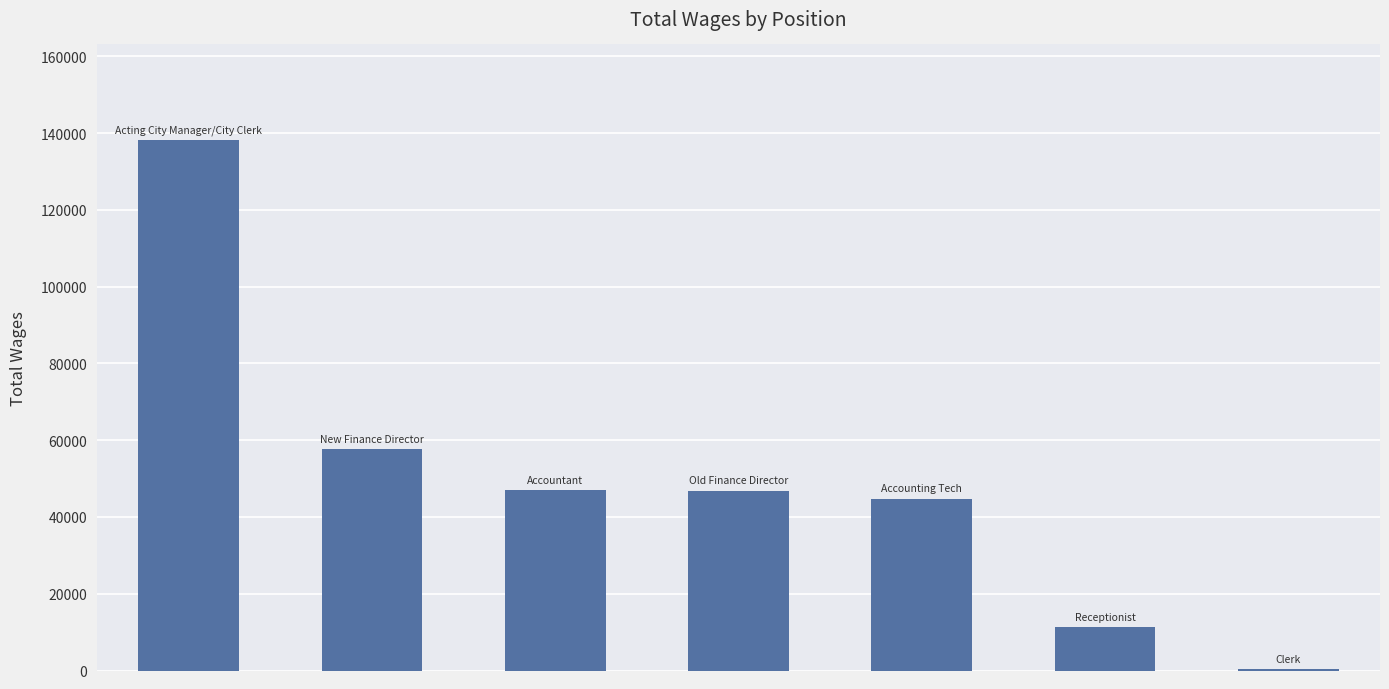

How many data points does each series have?

7